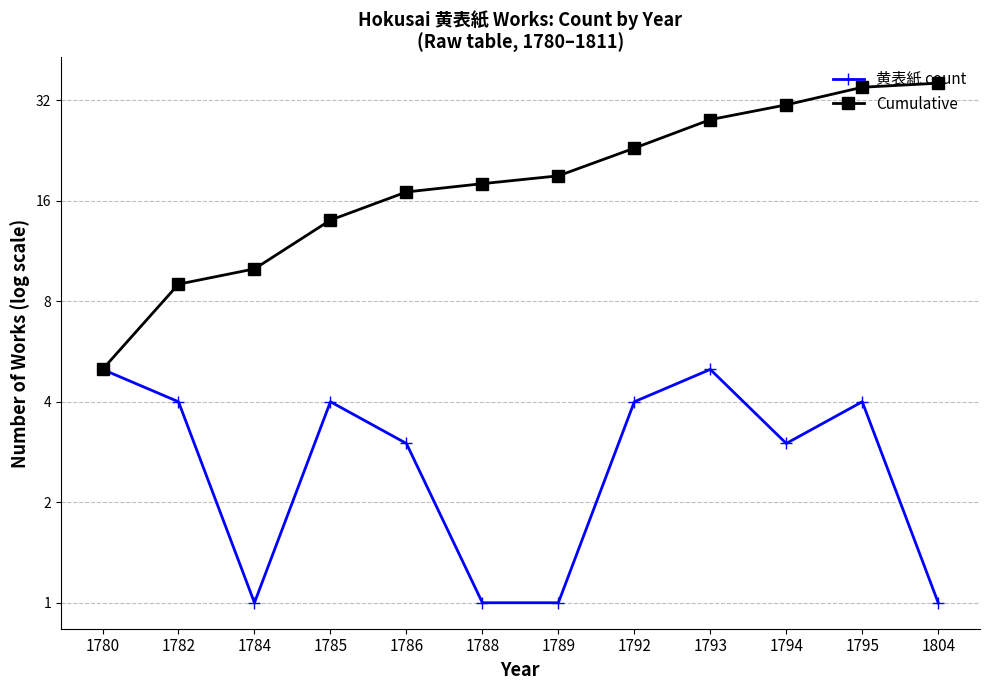

The 黄表紙 count series shows 5 at 1793. True or false?

True